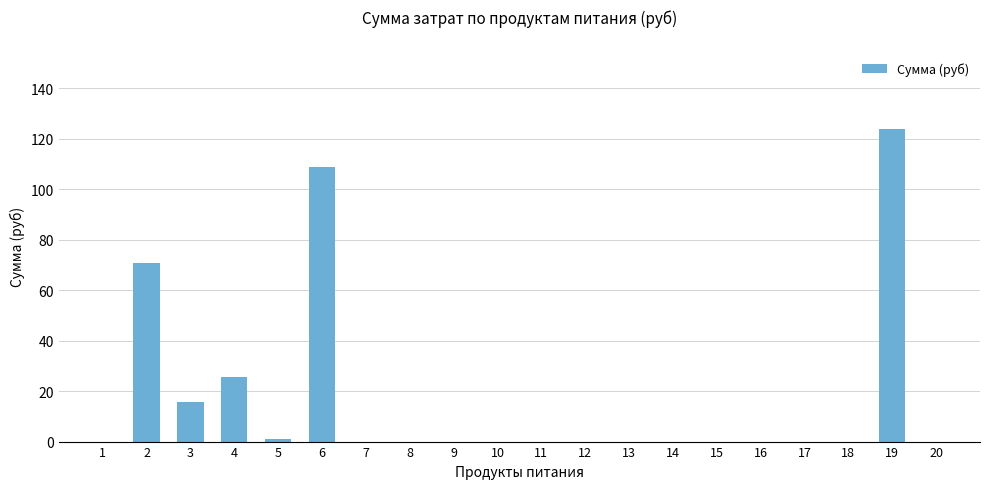

Reading left to right, list all the values displayed in this chart.

1=0.0	2=70.9	3=15.5	4=25.6	5=1.1	6=108.8	7=0.0	8=0.0	9=0.0	10=0.0	11=0.0	12=0.0	13=0.0	14=0.0	15=0.0	16=0.0	17=0.0	18=0.0	19=124.0	20=0.0